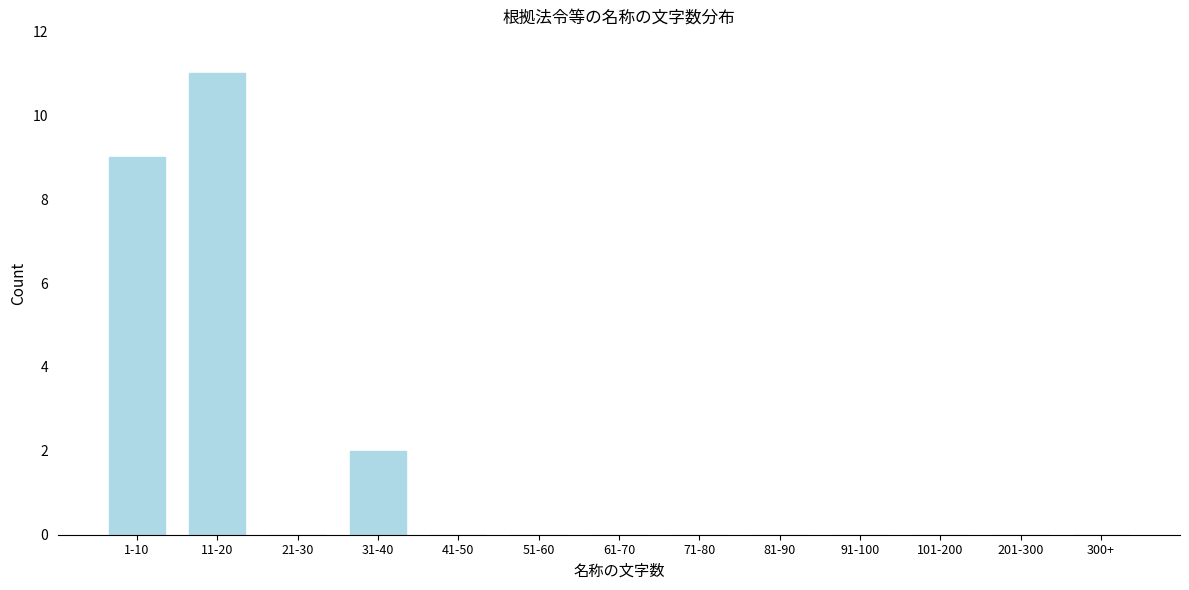

Reading left to right, list all the values displayed in this chart.

1-10=9	11-20=11	21-30=0	31-40=2	41-50=0	51-60=0	61-70=0	71-80=0	81-90=0	91-100=0	101-200=0	201-300=0	300+=0